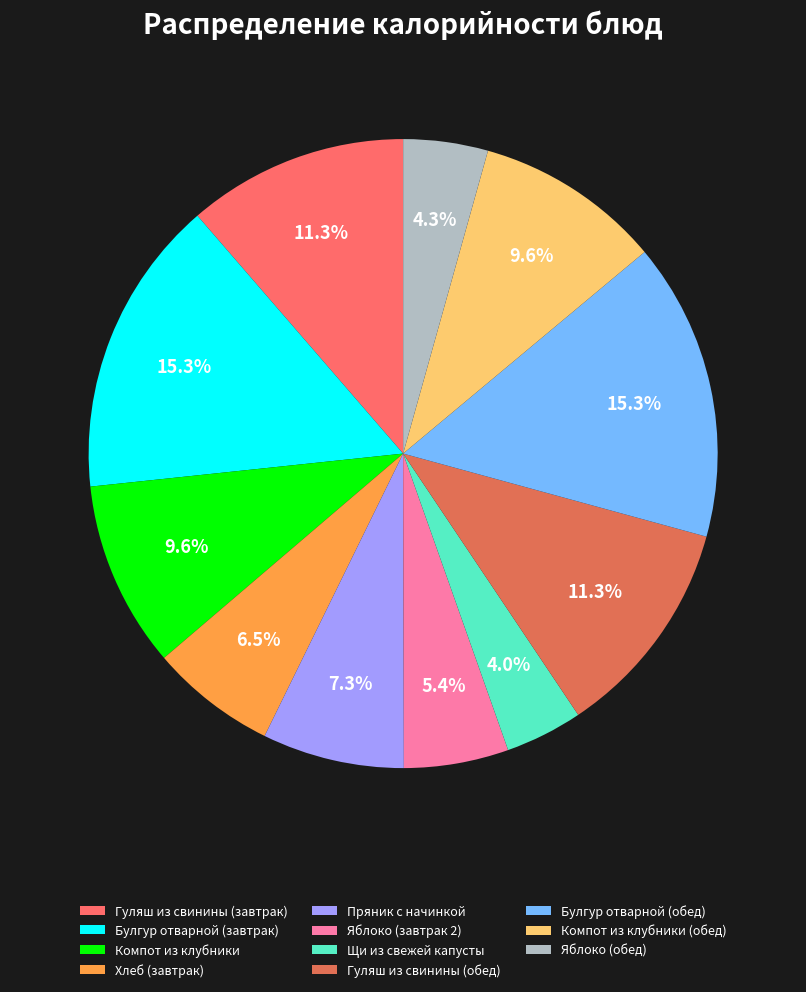

How many segments does this pie chart have?

11